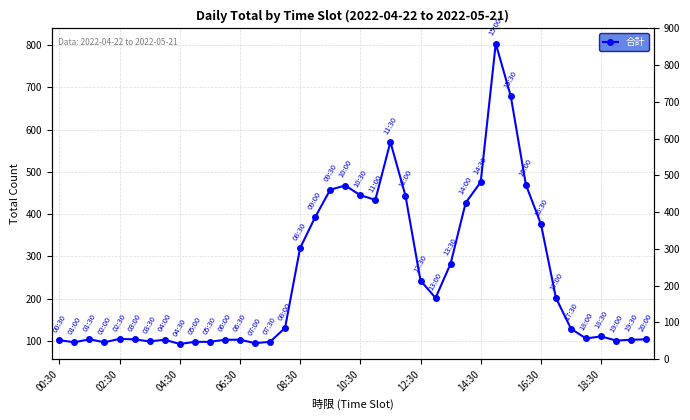

The value at 17 is 688. True or false?

False